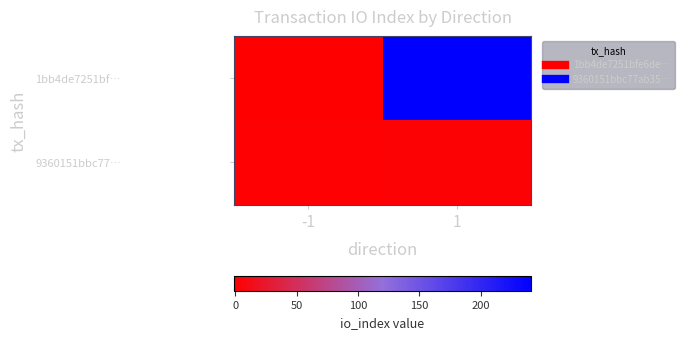

Which label corresponds to the smallest value in the chart?

-1